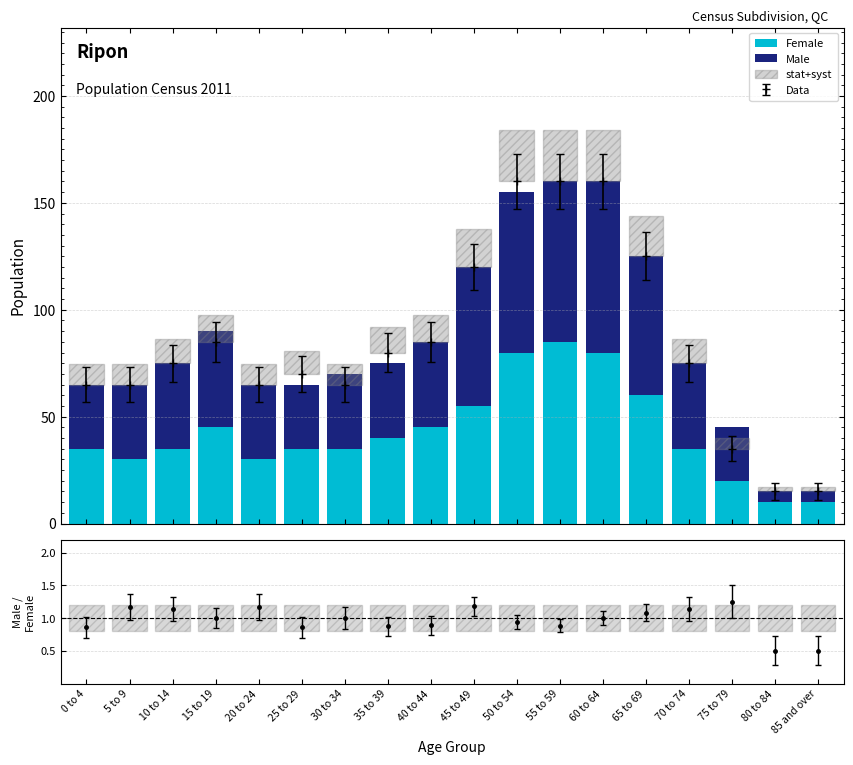

At which category is the sum across all series the highest?

55 to 59